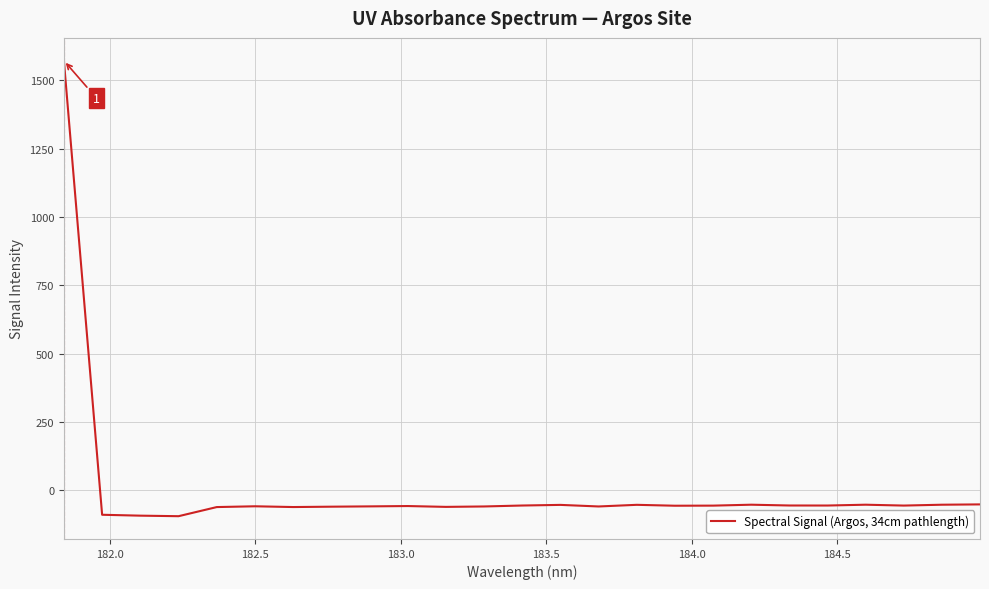

What is the difference between the maximum and minimum values?

1667.3